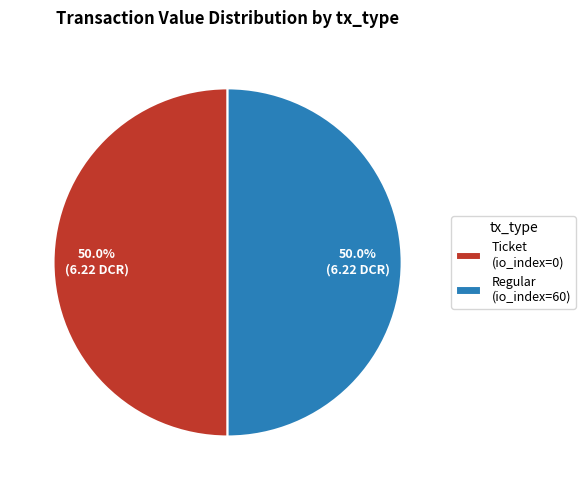

What is the ratio of the value at Ticket (io_index=0) to the value at Regular (io_index=60)?

1.0